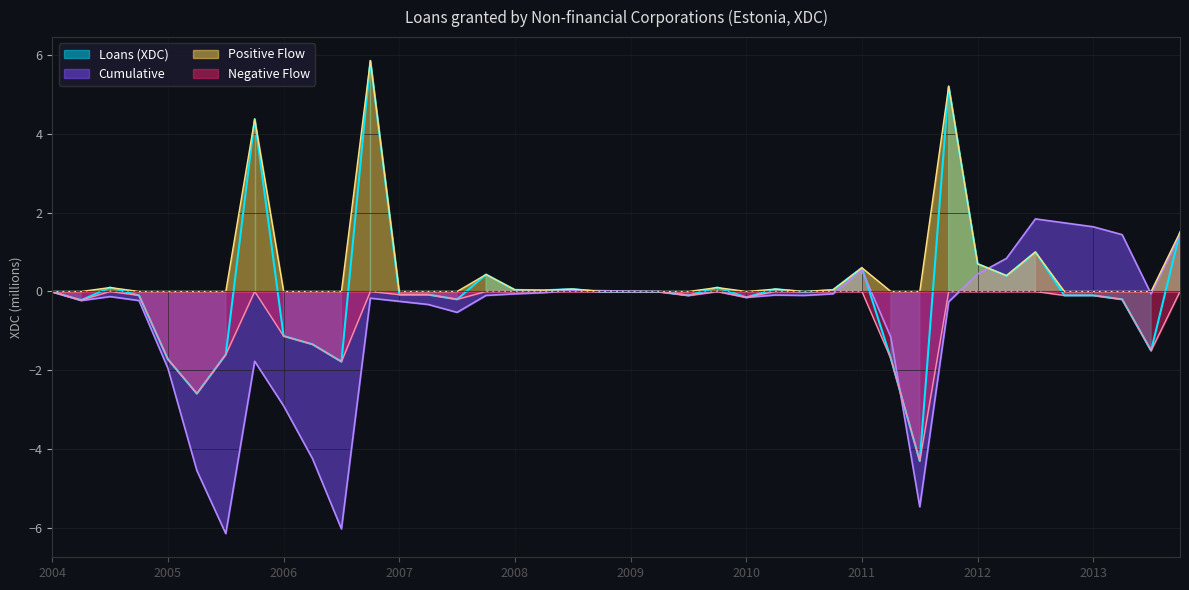

What is the minimum value shown in the chart?

-6.1